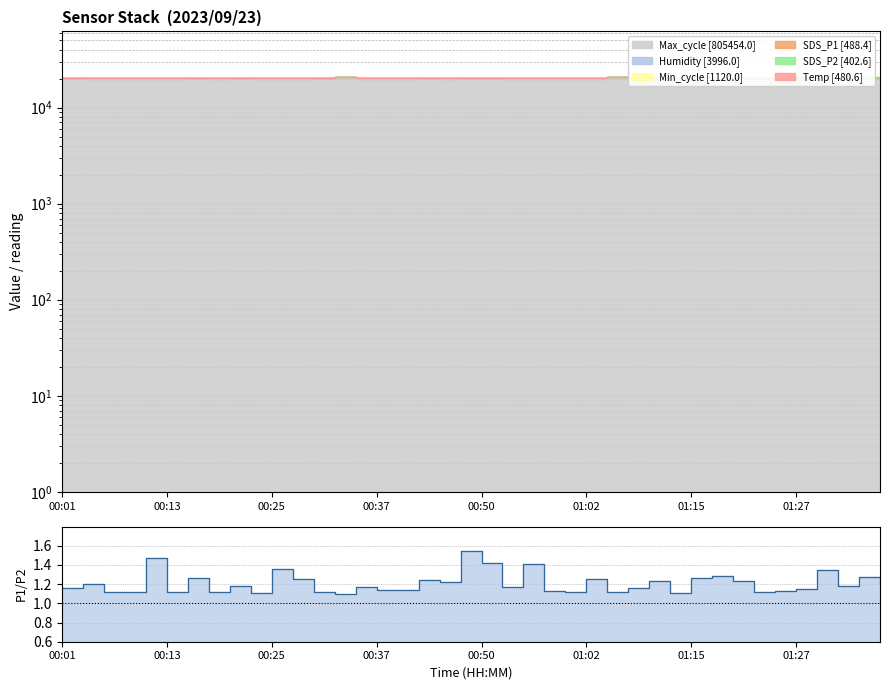

Is it true that the value at 17 is 1.2?

True